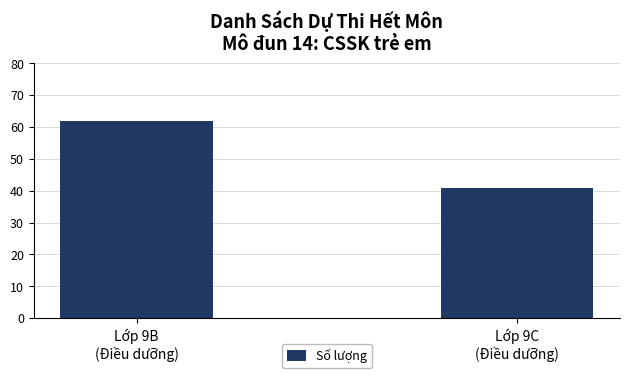

Which category has the highest value across all series?

Lớp 9B
(Điều dưỡng)